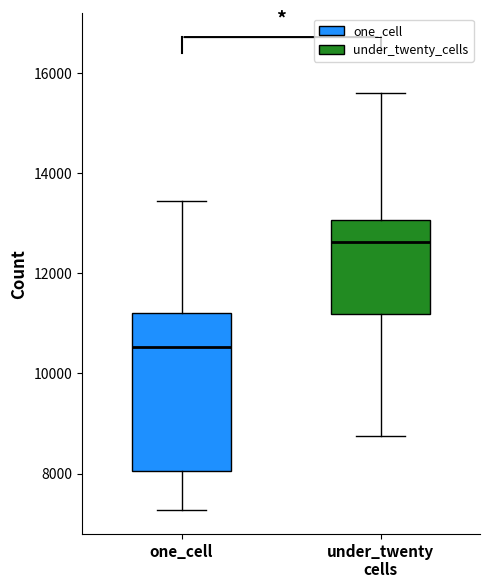

Where does the upper whisker of the box for one_cell end on the y-axis? The values are not printed on the chart, so give them approximately, as read against the axis.

13400